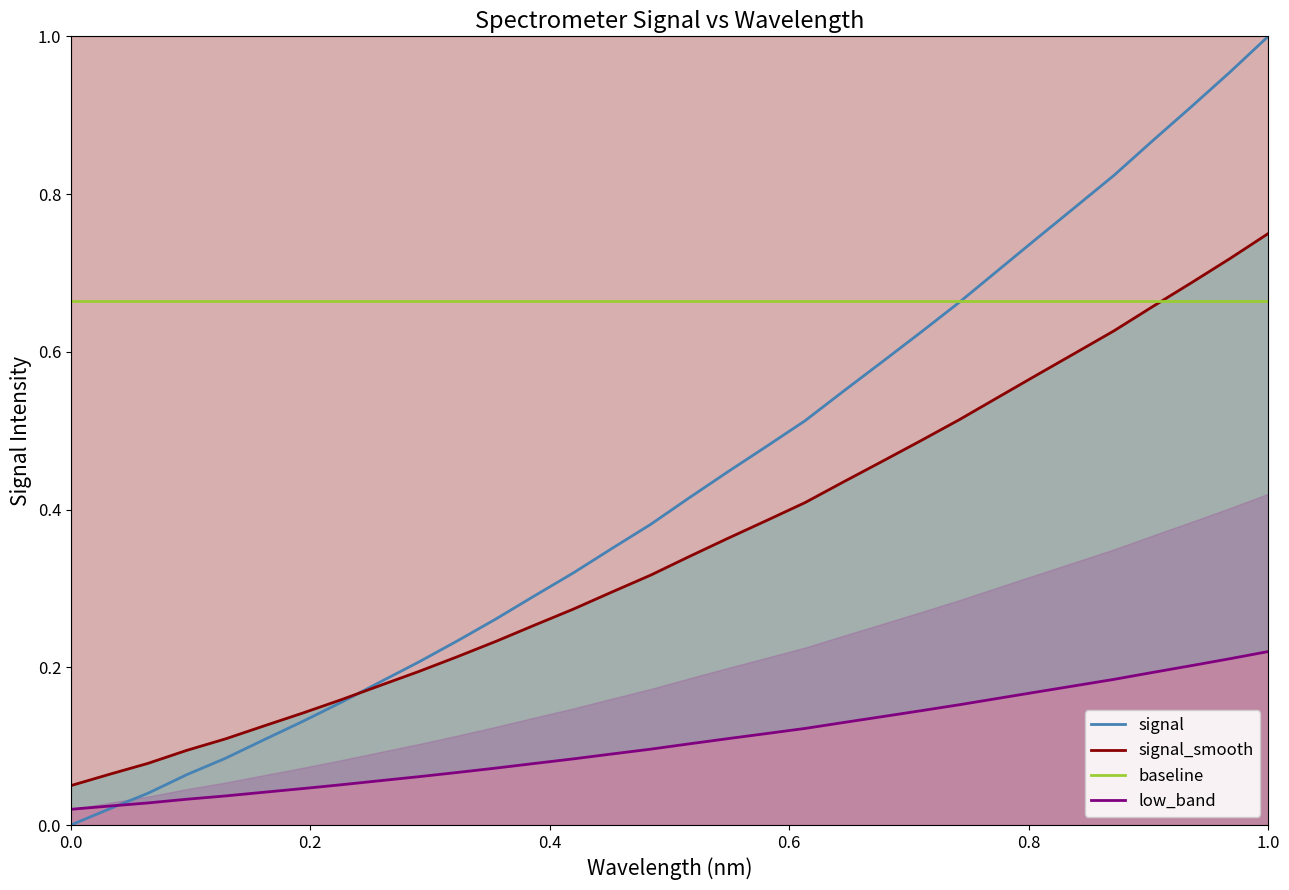

True or false: low_band and signal_smooth cross at least once.

False